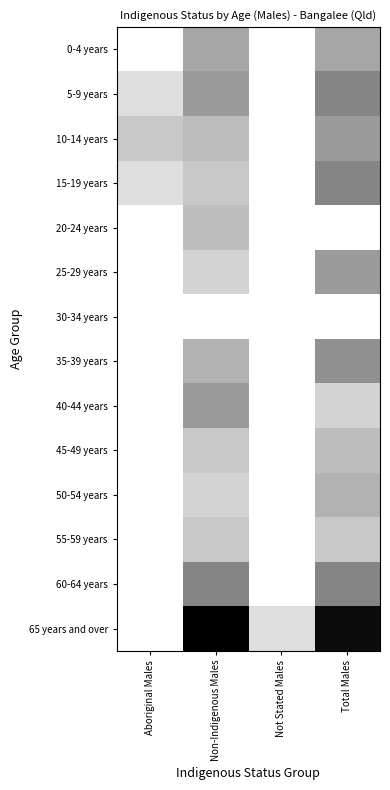

Rank the series by their maximum value, from lowest to highest.

30-34 years, 55-59 years, 20-24 years, 45-49 years, 50-54 years, 0-4 years, 10-14 years, 25-29 years, 40-44 years, 35-39 years, 5-9 years, 15-19 years, 60-64 years, 65 years and over